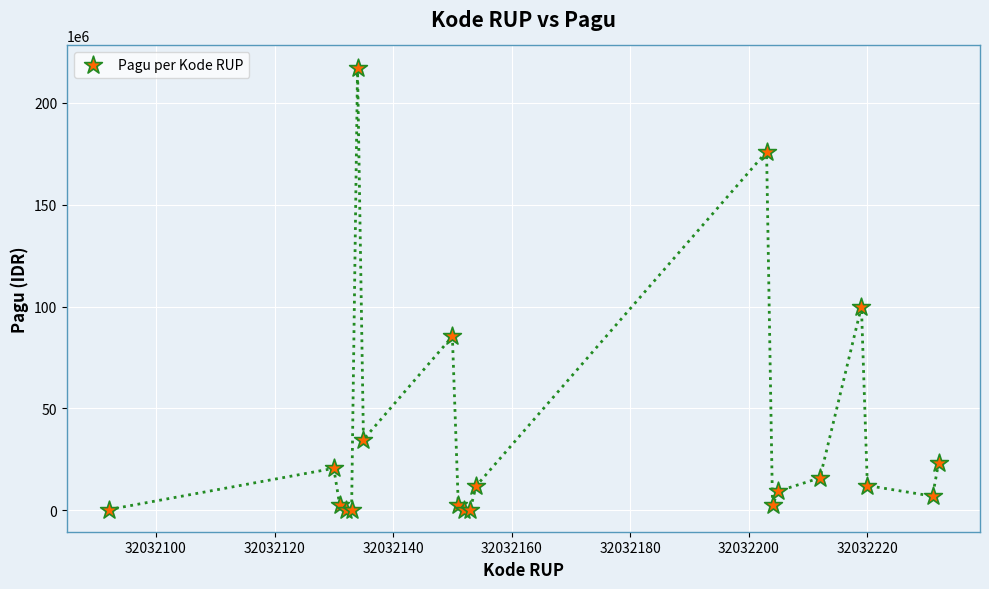

What Y value in the scatter plot is closest to 108800000?

99958000